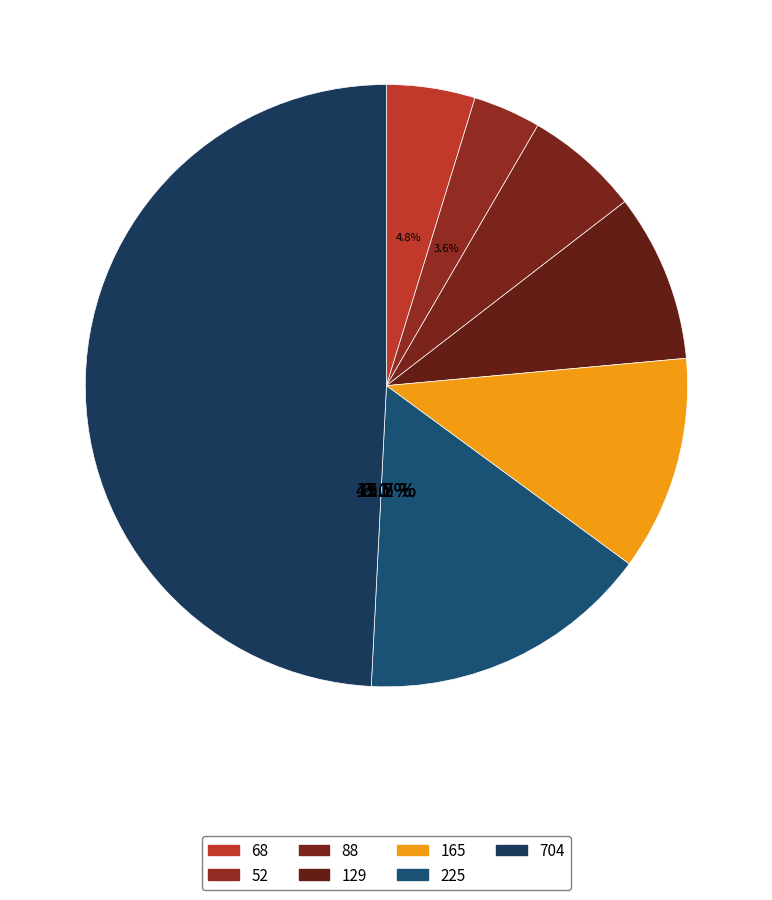

To the nearest percent, what is the average slice percentage?

14%